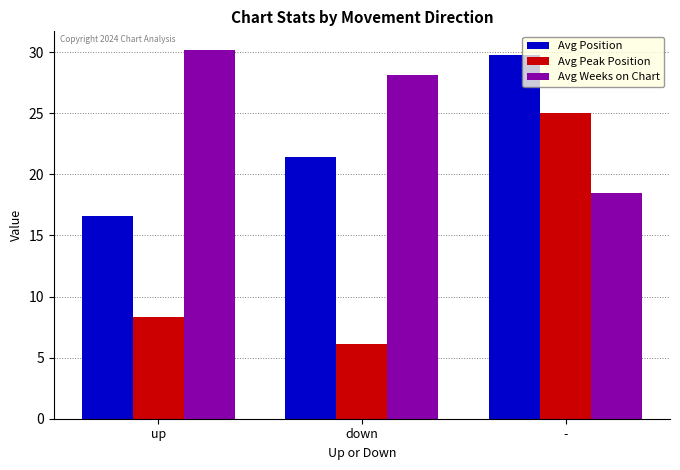

What is the difference between the highest and lowest values at -?

11.3